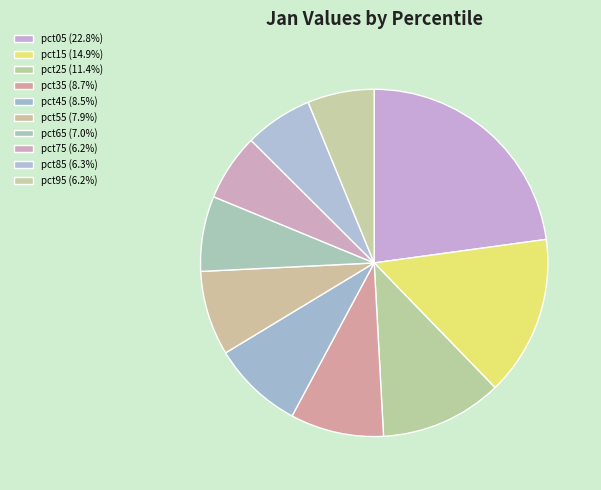

To the nearest percent, what is the combined percentage of pct55 and pct15?

23%